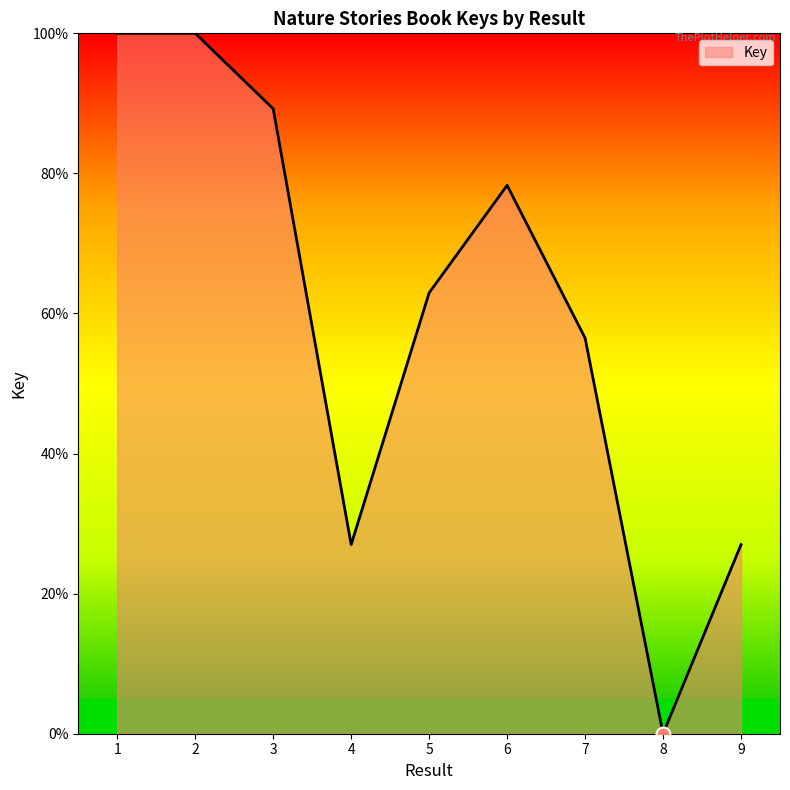

What is the sum of the values at 4 and 1?

127.0